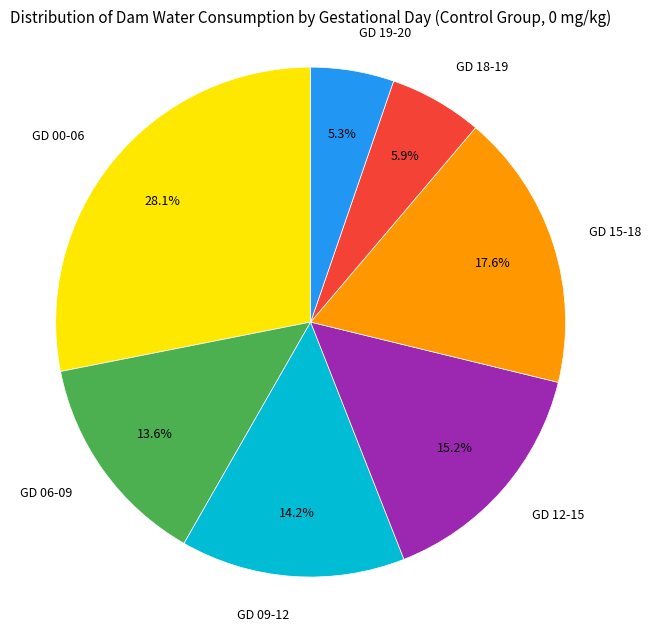

Is there a majority slice in this chart?

No